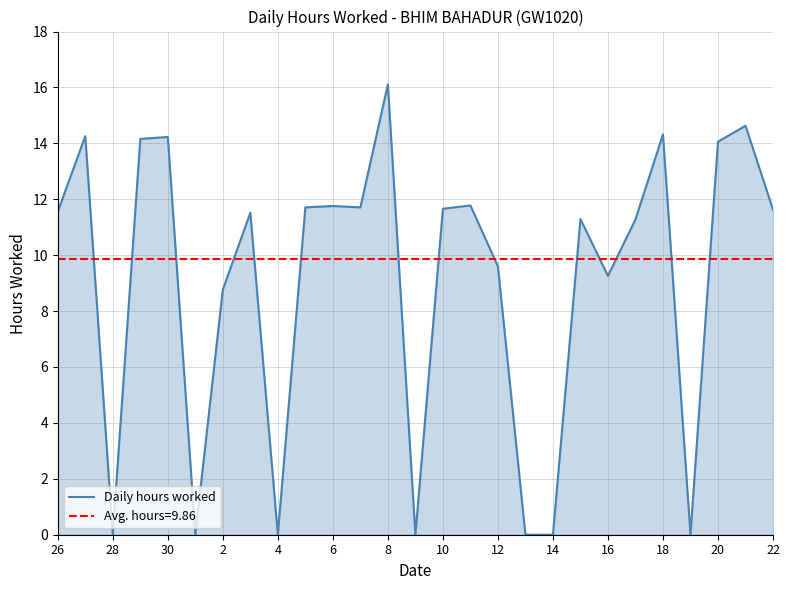

The Daily hours worked series shows 9.3 at 16. True or false?

True